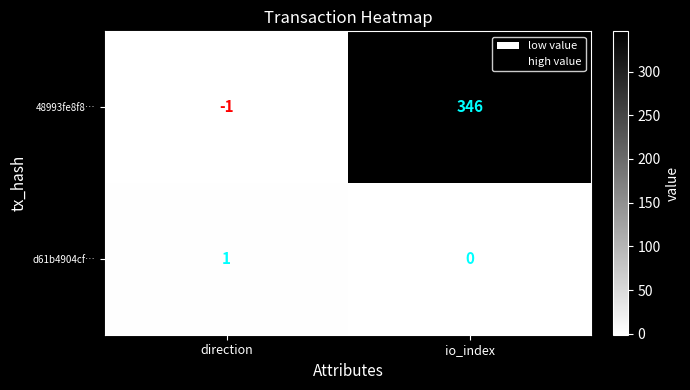

Which label corresponds to the largest value in the chart?

io_index